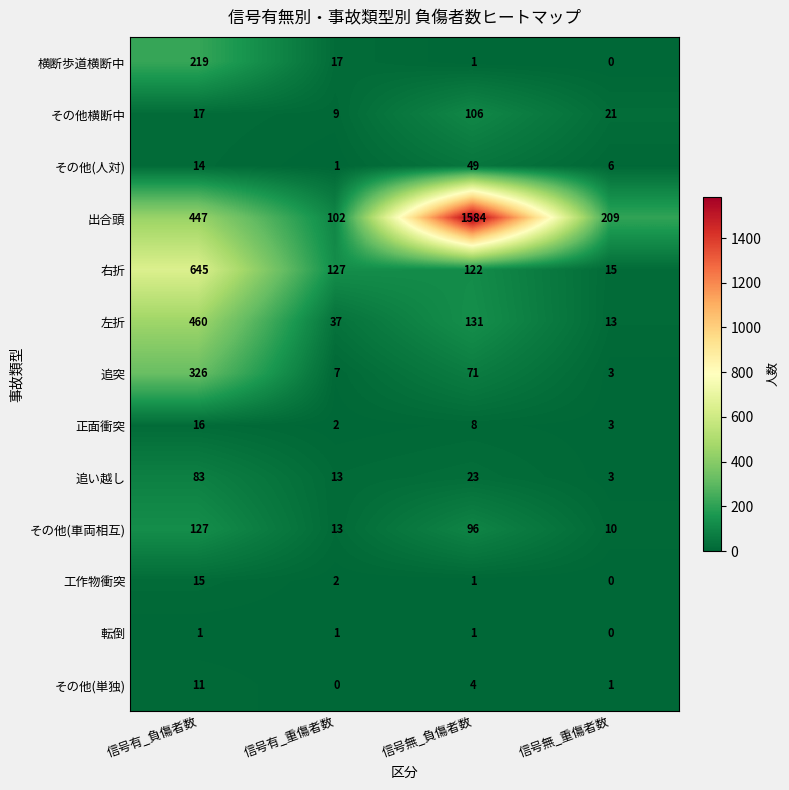

Count the number of categories in the chart.

4